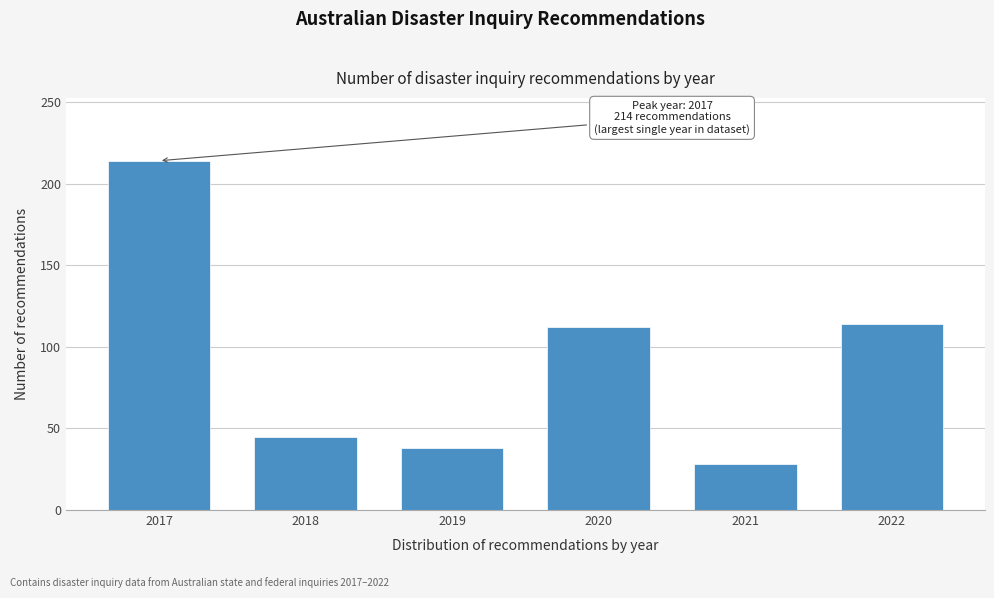

Reading left to right, list all the values displayed in this chart.

2017=214	2018=45	2019=38	2020=112	2021=28	2022=114